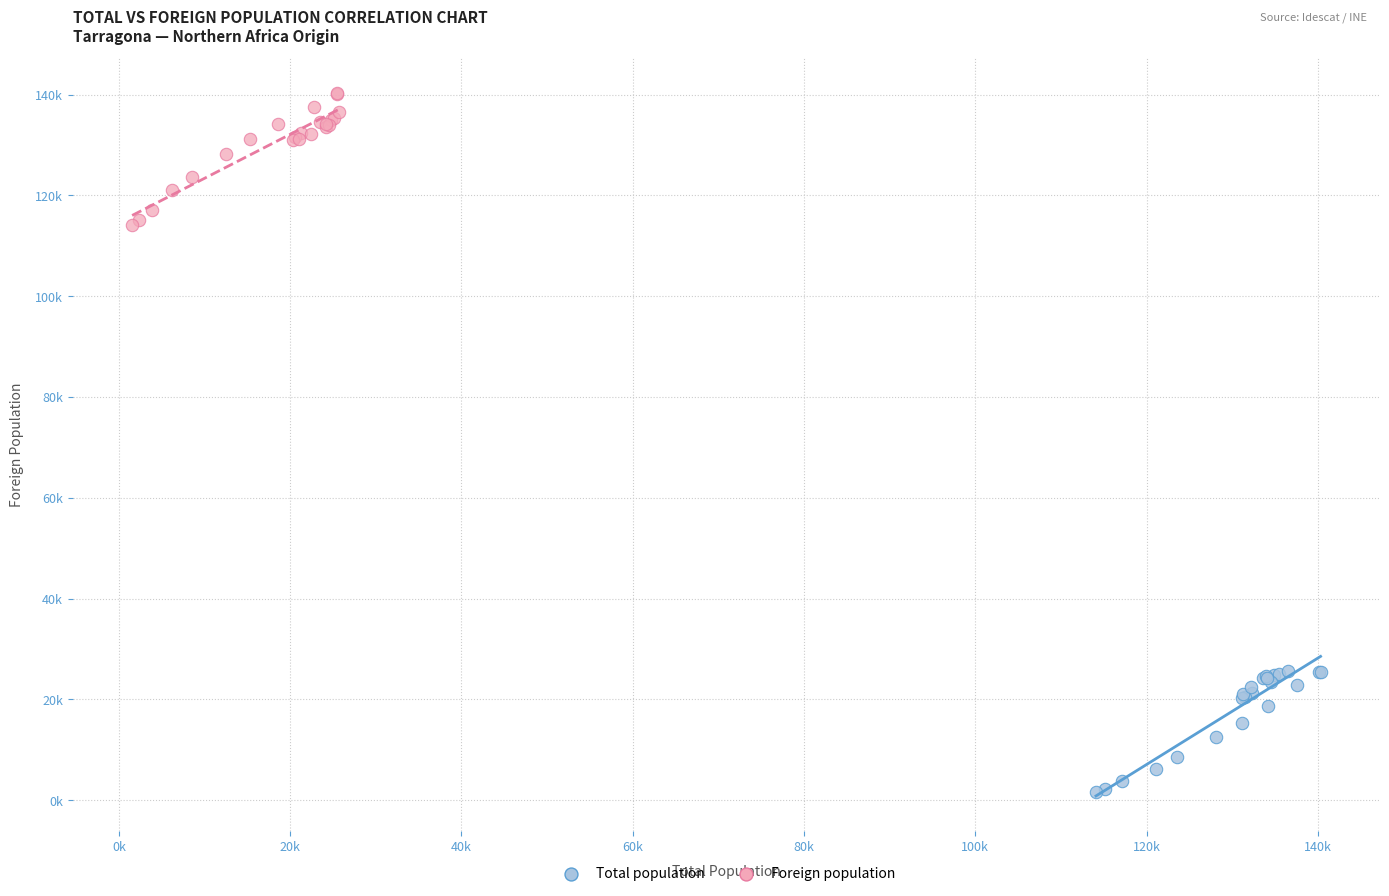

Which series contains the lowest Y value?

Total population